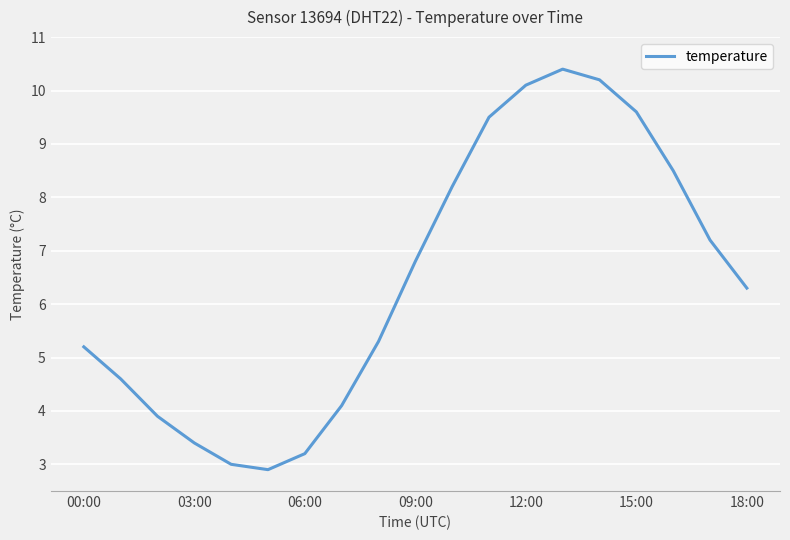

What is the greatest value displayed?

10.4